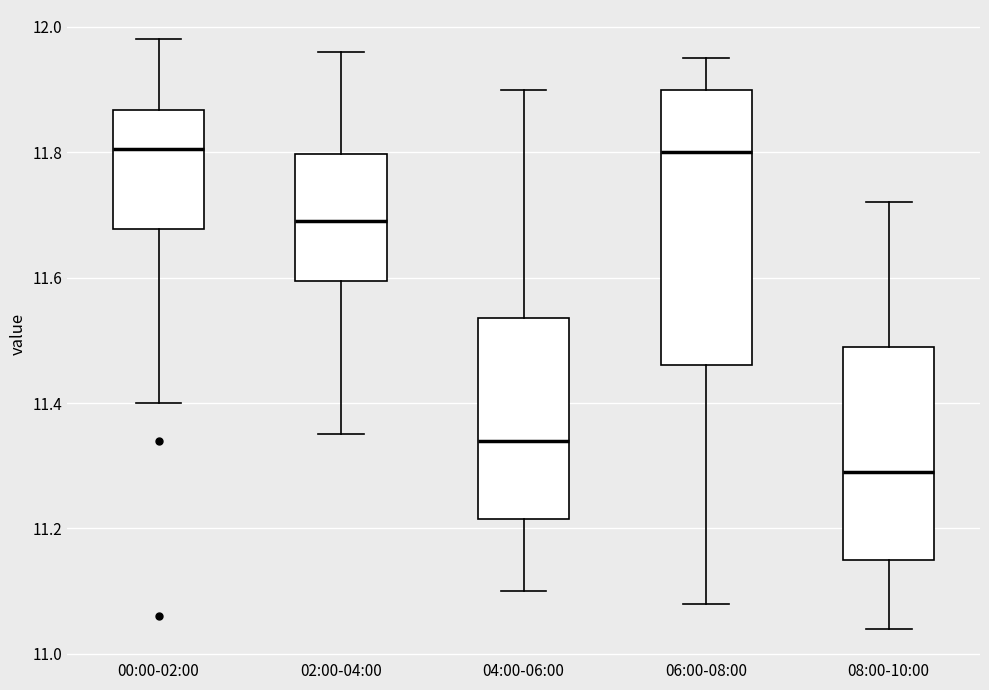

Reading left to right, read every box against the y-axis: the position of its median line, the range the box covers, and the ends of its whiskers. The values are not printed on the chart, so give them approximately, as read against the axis.

00:00-02:00: median 11.80, box 11.68 to 11.86, whiskers 11.40 to 11.98
02:00-04:00: median 11.70, box 11.60 to 11.80, whiskers 11.36 to 11.96
04:00-06:00: median 11.34, box 11.22 to 11.54, whiskers 11.10 to 11.90
06:00-08:00: median 11.80, box 11.46 to 11.90, whiskers 11.08 to 11.96
08:00-10:00: median 11.30, box 11.16 to 11.50, whiskers 11.04 to 11.72